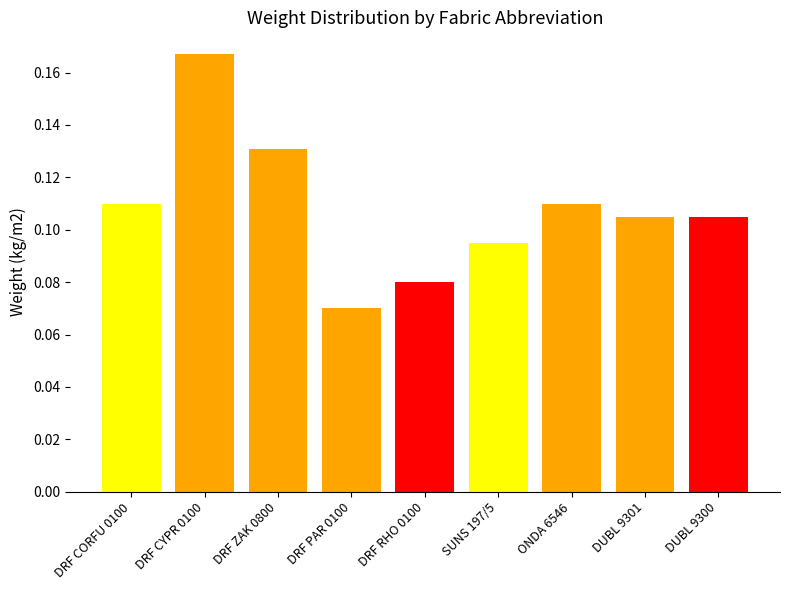

At which category does the chart reach its minimum across all series?

DRF PAR 0100